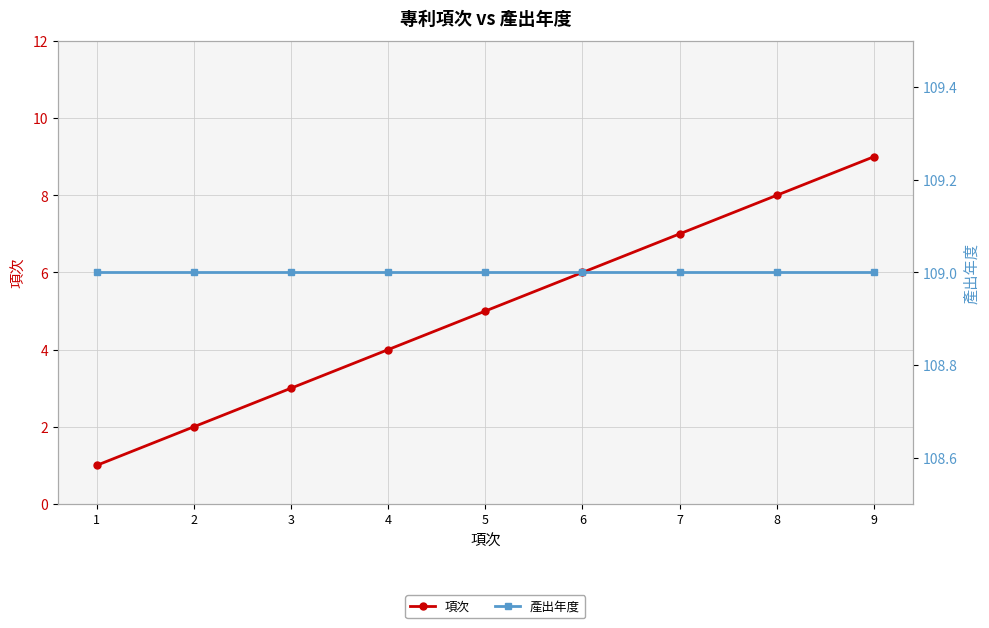

True or false: 產出年度 has a value of 55 at 8.

False